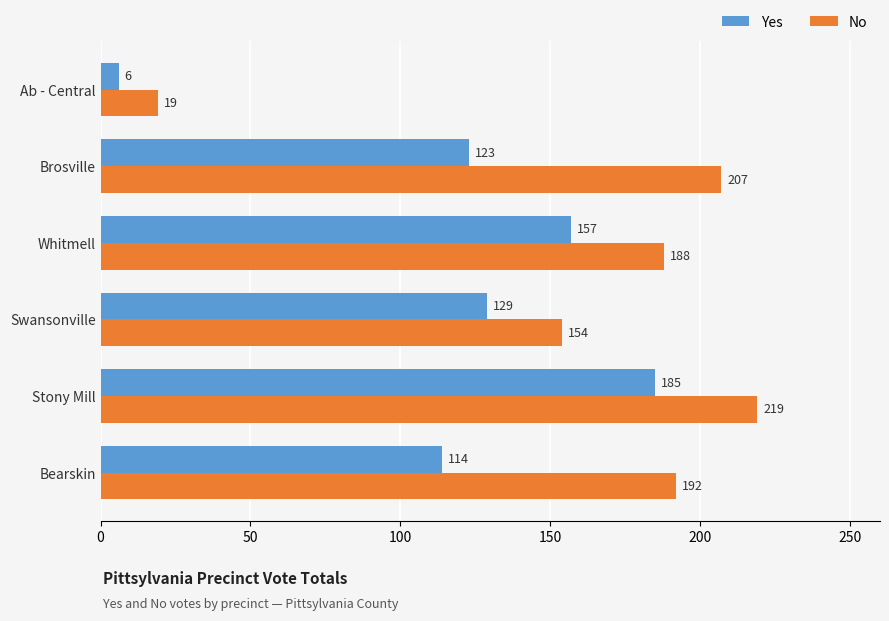

What are all the series names shown in the legend?

Yes, No